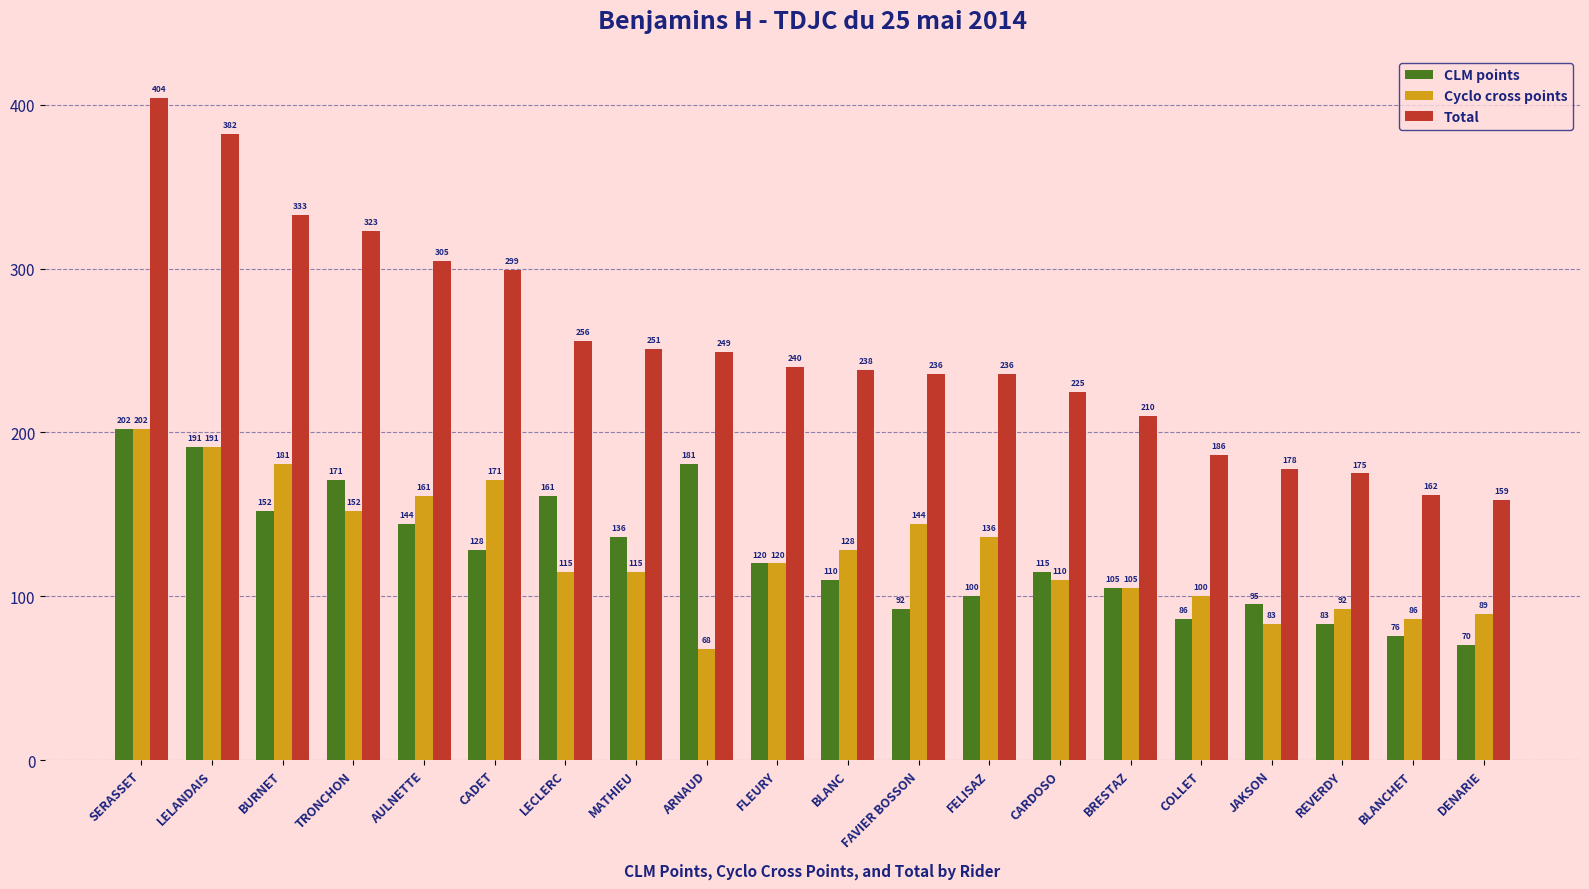

What is the greatest value displayed?

404